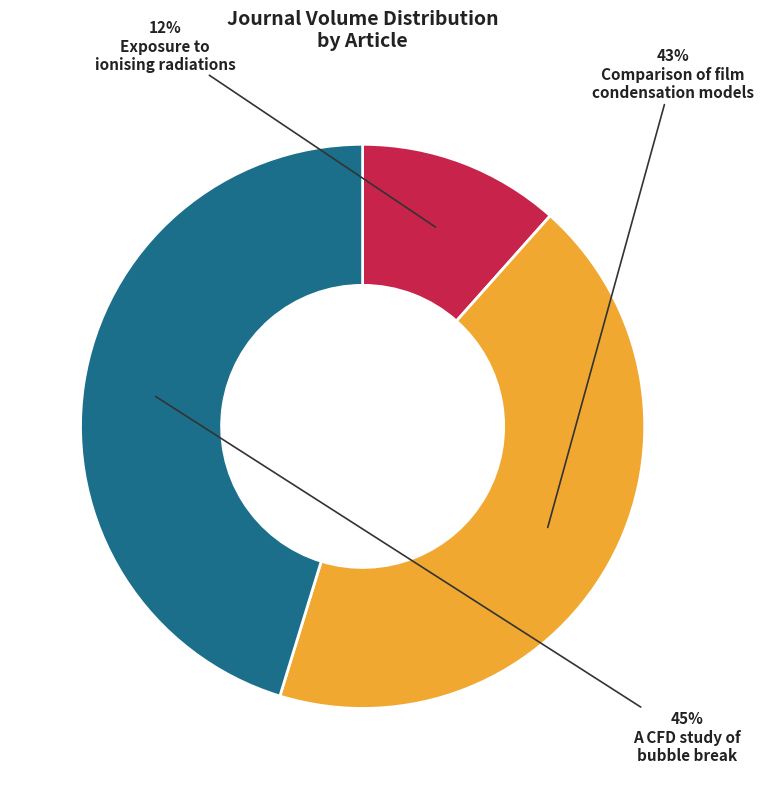

How many slices are in this pie chart?

3